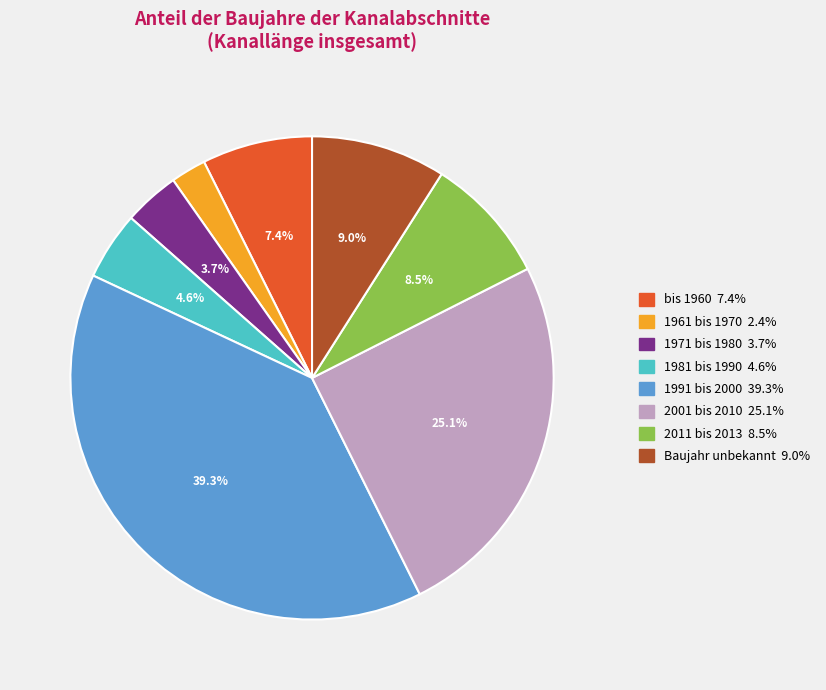

What percentage is the 1961 bis 1970 slice, to the nearest percent?

2%